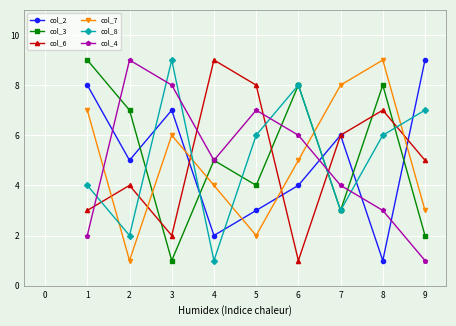

Between 3 and 6, which series saw the biggest shift?

col_3